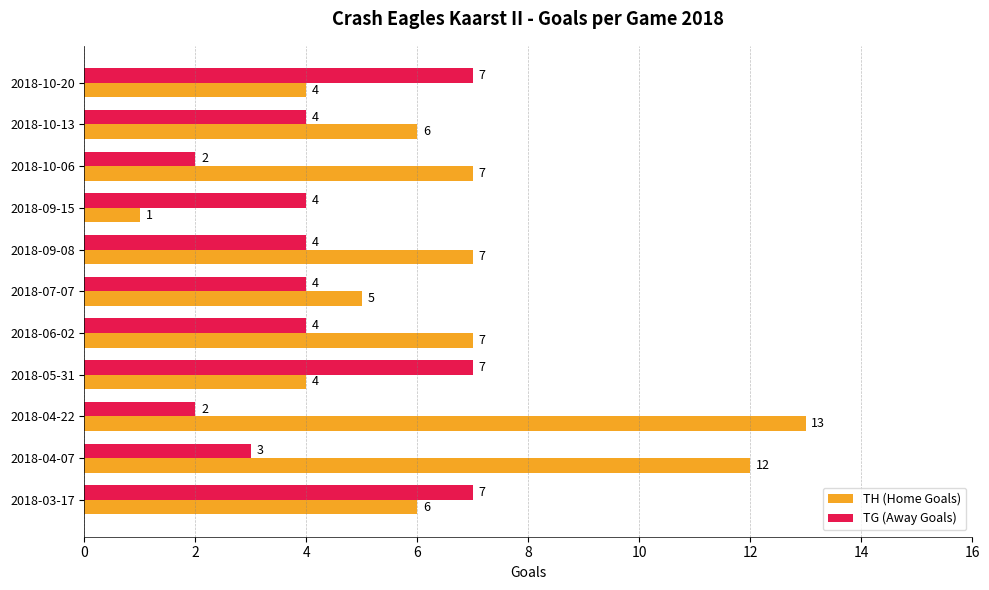

What is the difference between the second highest and second lowest values in the TH (Home Goals) series?

8